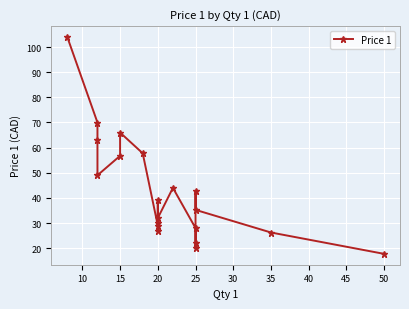

True or false: the data has more than 1 interior local peaks.

True